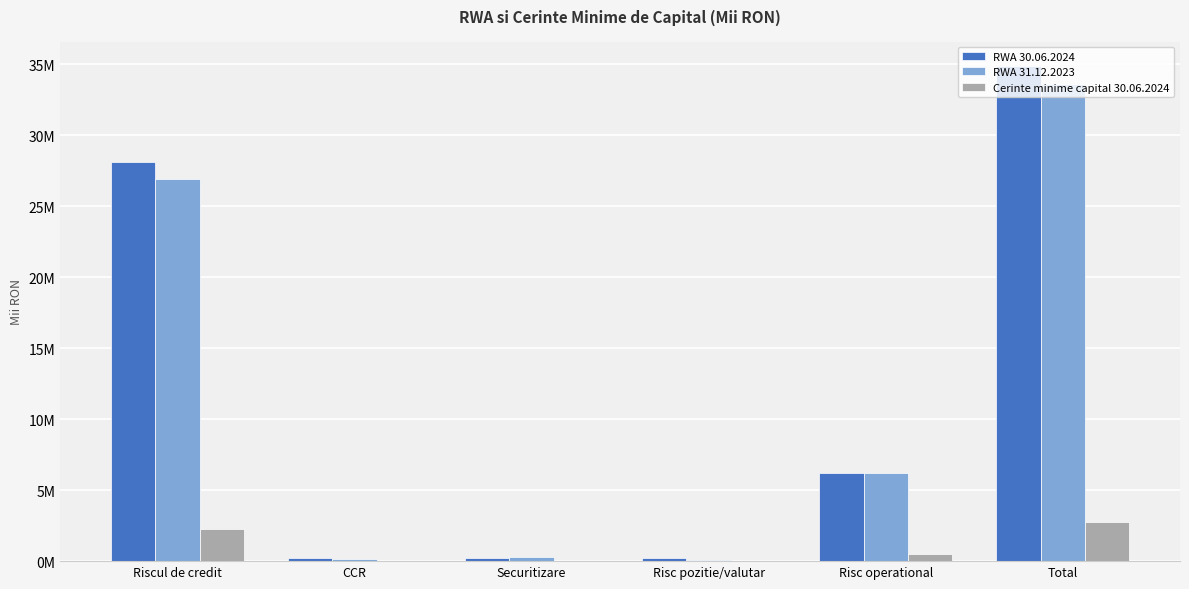

Which label corresponds to the largest value in the chart?

Total